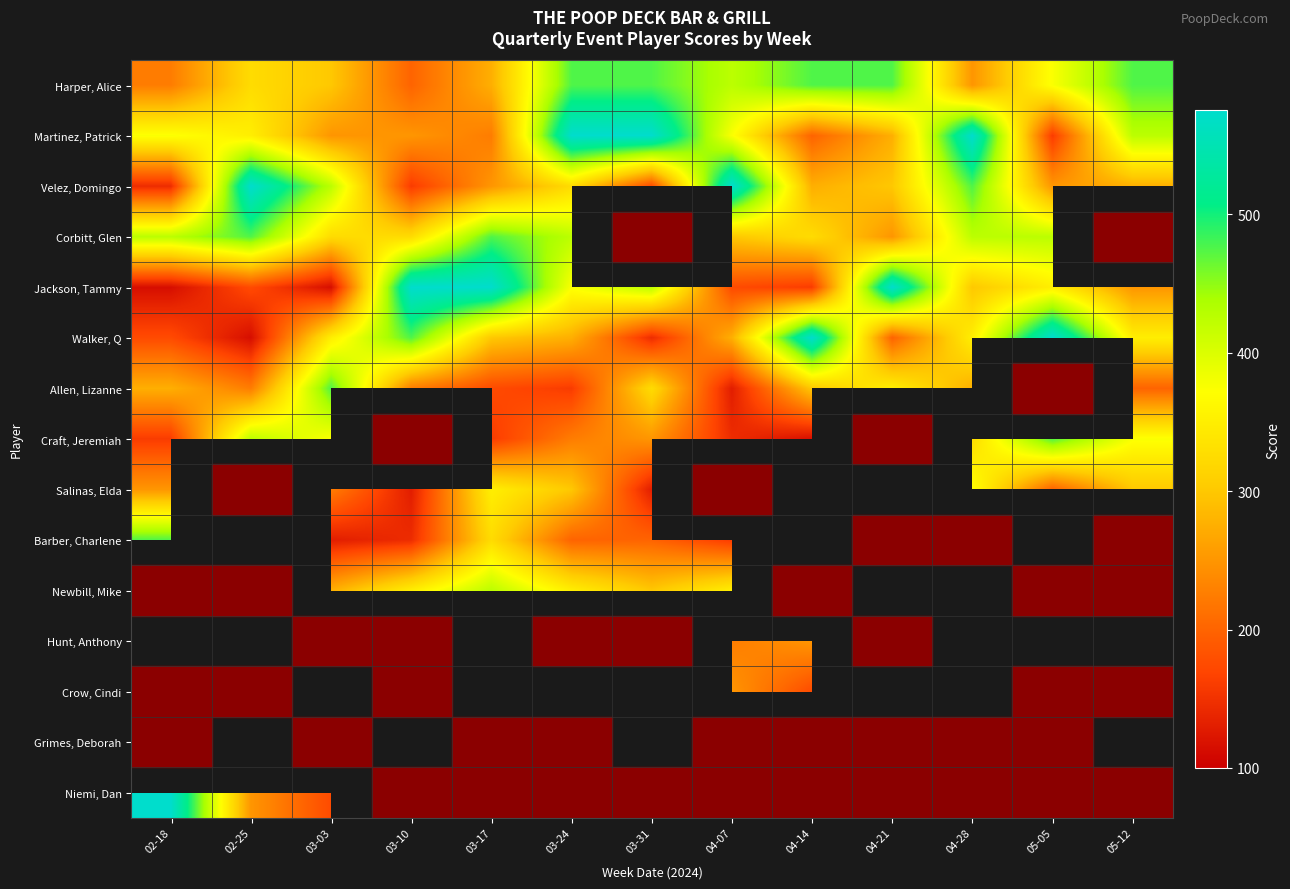

Rank the series by their maximum value, from lowest to highest.

Salinas, Elda, Hunt, Anthony, Harper, Alice, Corbitt, Glen, Allen, Lizanne, Craft, Jeremiah, Barber, Charlene, Martinez, Patrick, Velez, Domingo, Jackson, Tammy, Walker, Q, Newbill, Mike, Crow, Cindi, Grimes, Deborah, Niemi, Dan